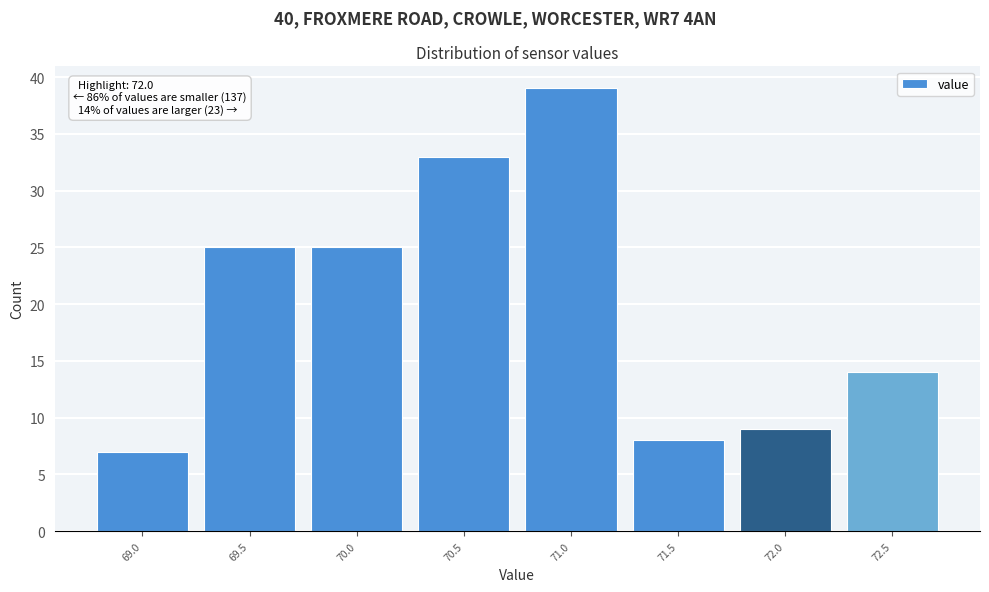

Reading left to right, list all the values displayed in this chart.

69.0=7	69.5=25	70.0=25	70.5=33	71.0=39	71.5=8	72.0=9	72.5=14